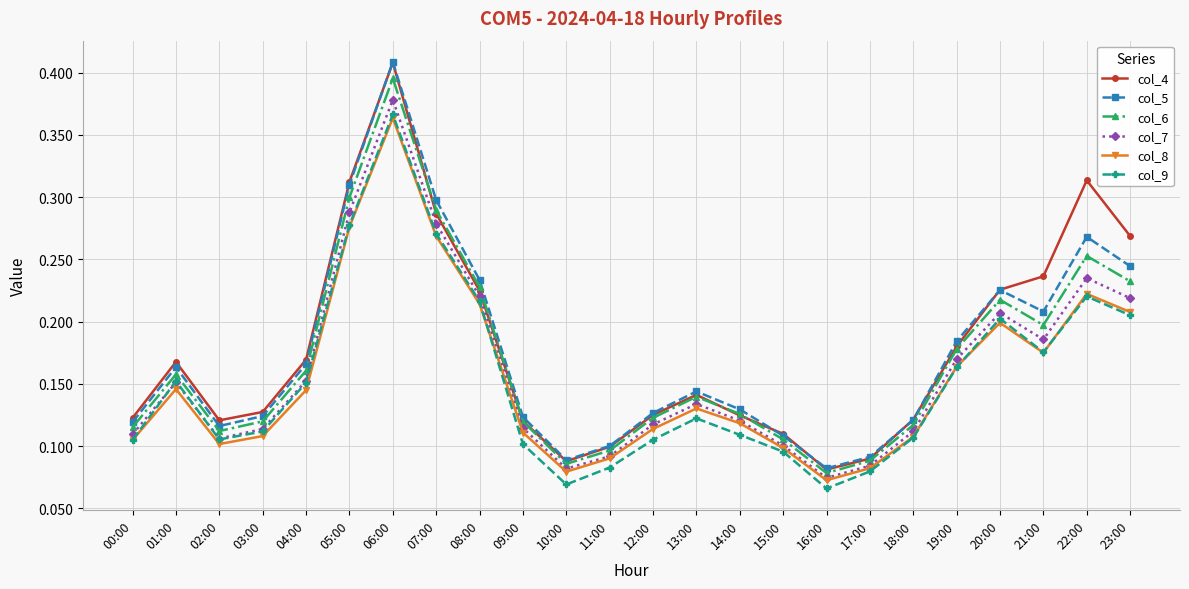

Which label corresponds to the largest value in the chart?

06:00